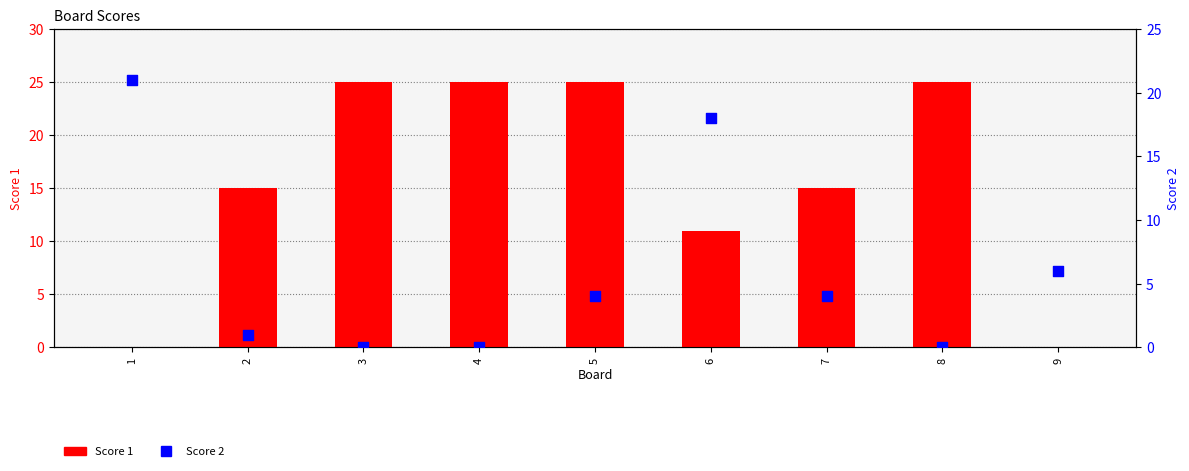

Which series reaches the minimum Y coordinate?

Score 1